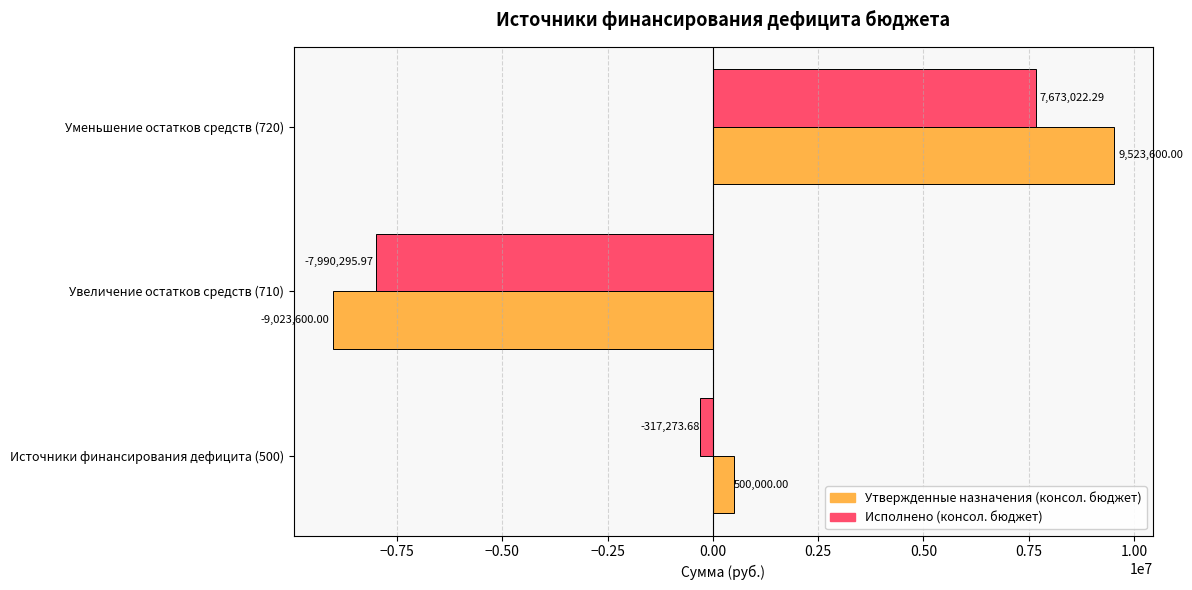

Rank the categories by Утвержденные назначения (консол. бюджет) value from lowest to highest.

Увеличение остатков средств (710), Источники финансирования дефицита (500), Уменьшение остатков средств (720)